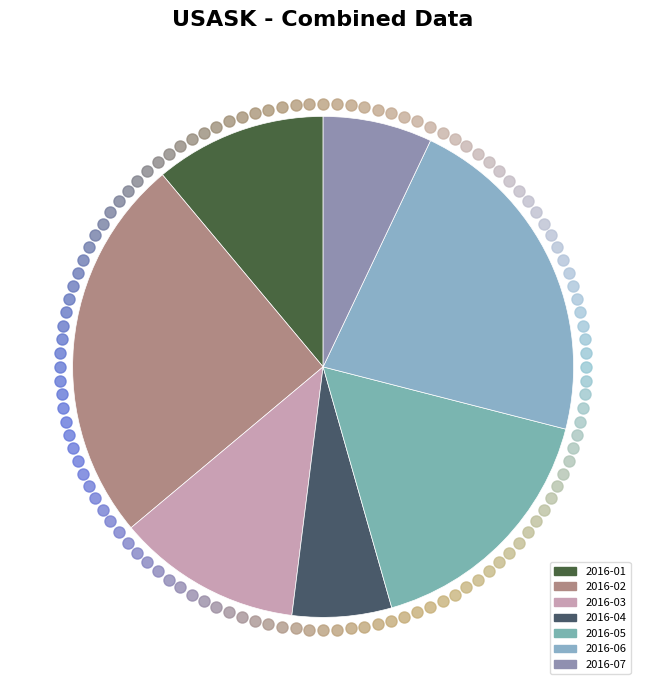

How many segments does this pie chart have?

7